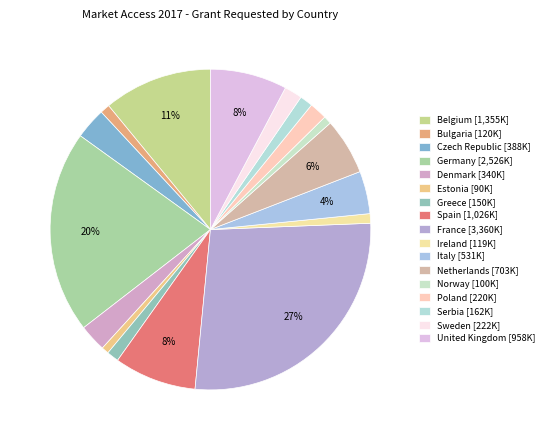

Count the number of slices in the pie.

17